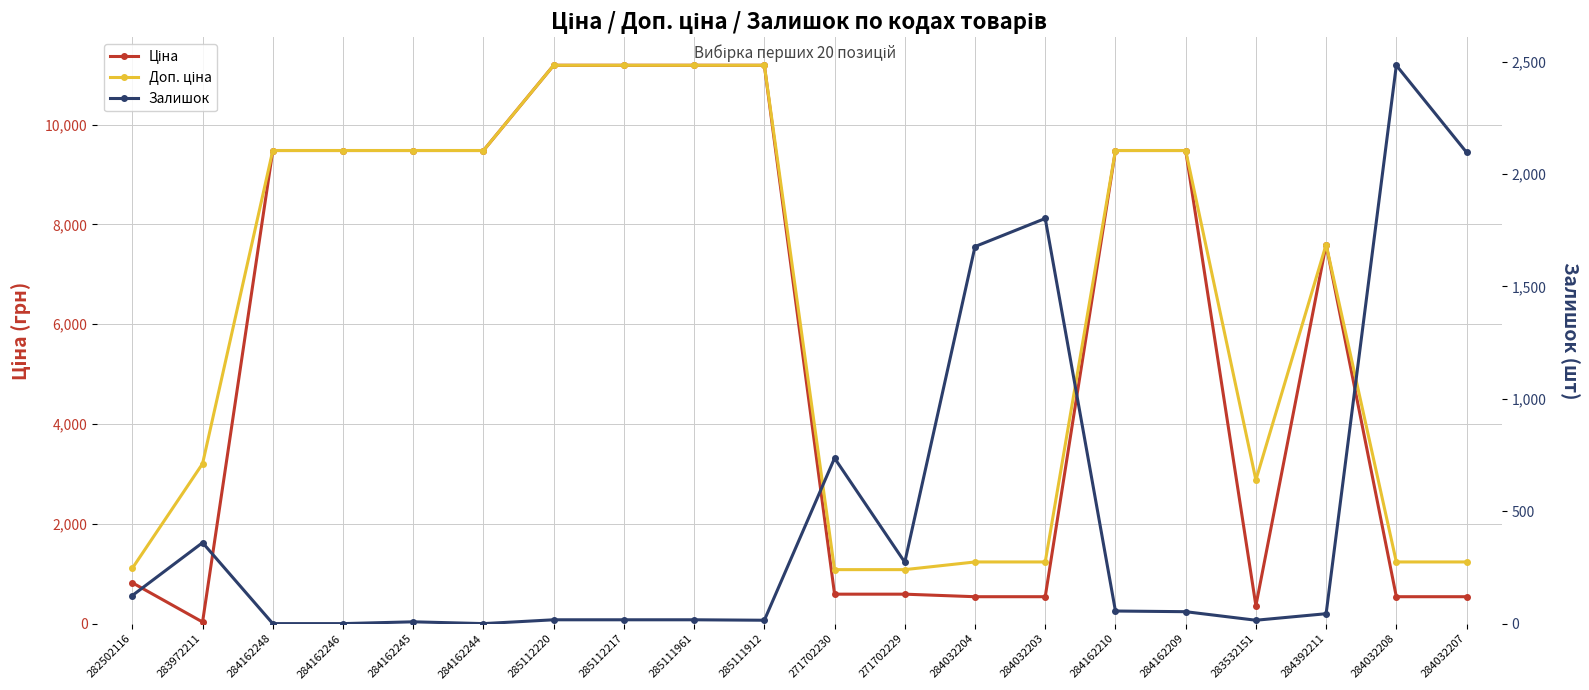

Which series has the largest total across all categories?

Доп. ціна